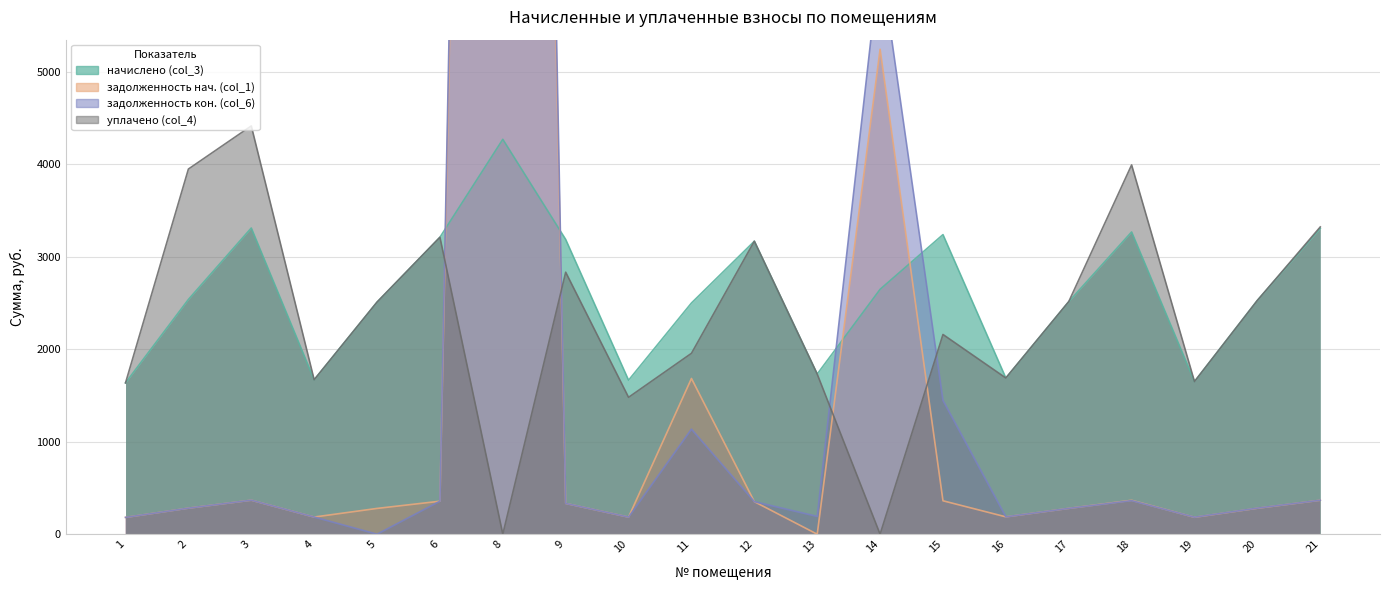

Reading left to right, list all the values displayed in this chart.

начислено (col_3): 1636.1	2537.6	3310.4	1669.5	2509.0	3210.2	4269.1	3186.4	1664.7	2499.5	3167.3	1731.5	2647.3	3238.8	1688.6	2513.8	3267.4	1650.4	2528.1	3305.6
задолженность нач. (col_1): 181.8	281.7	367.8	185.5	278.8	356.7	32987.0	332.7	185.0	1683.5	351.9	0.0	5243.0	361.4	187.6	279.3	366.6	183.2	280.7	367.3
задолженность кон. (col_6): 181.8	281.6	367.8	185.5	0.0	356.7	35028.2	332.7	185.0	1135.6	351.9	192.4	6235.3	1446.3	187.6	279.3	363.1	183.8	281.8	367.3
уплачено (col_4): 1636.1	3947.6	4413.8	1669.5	2509.0	3210.2	0.0	2832.3	1479.8	1955.4	3167.3	1730.9	0.0	2159.2	1688.6	2513.8	3992.1	1650.0	2527.2	3321.7